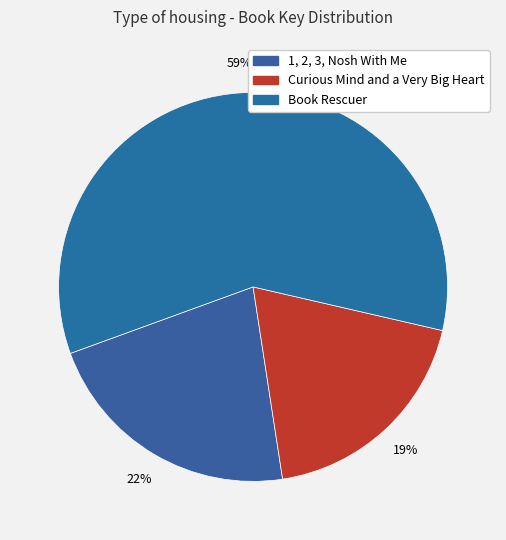

What percentage is the 1, 2, 3, Nosh With Me slice, to the nearest percent?

22%